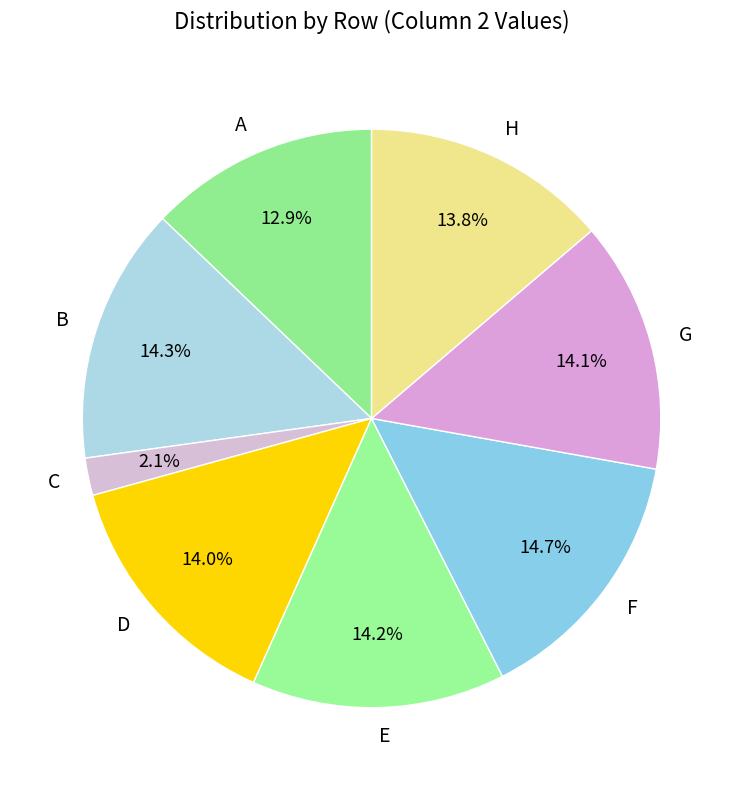

Does D represent more than half of the total?

No